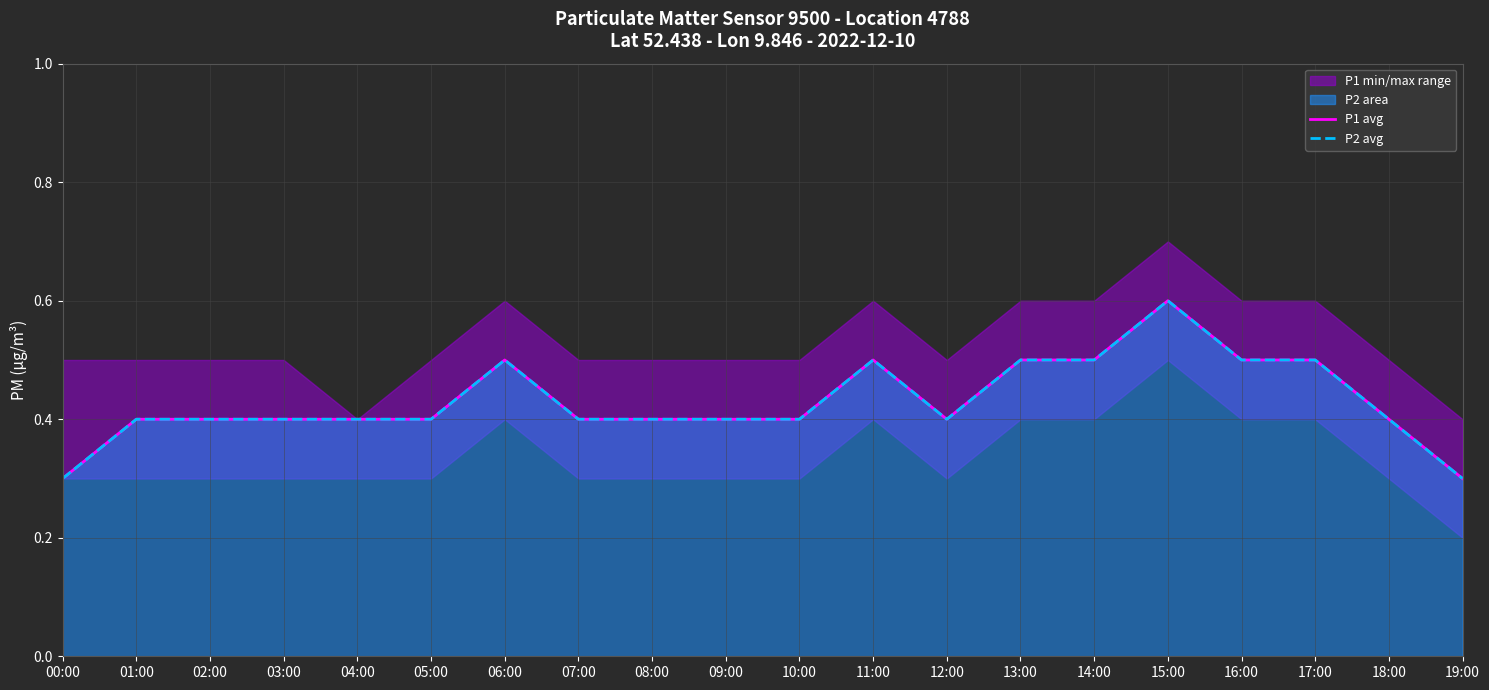

At which category does P2 avg reach its first local valley?

12:00